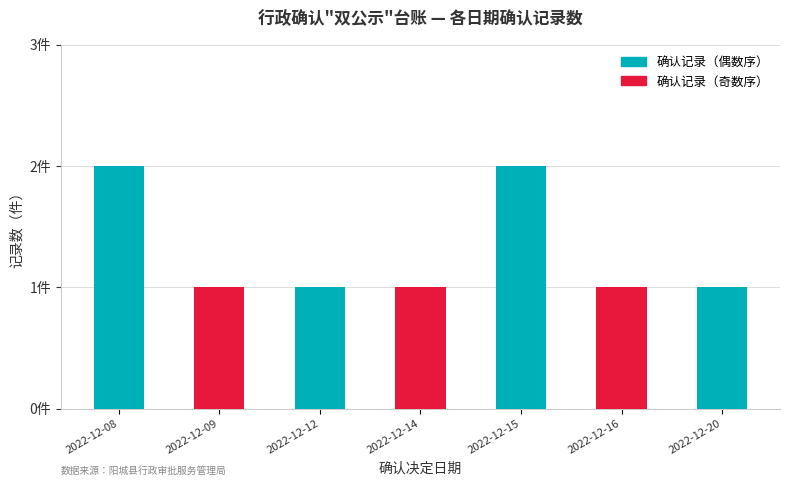

How many bars are there in total?

7